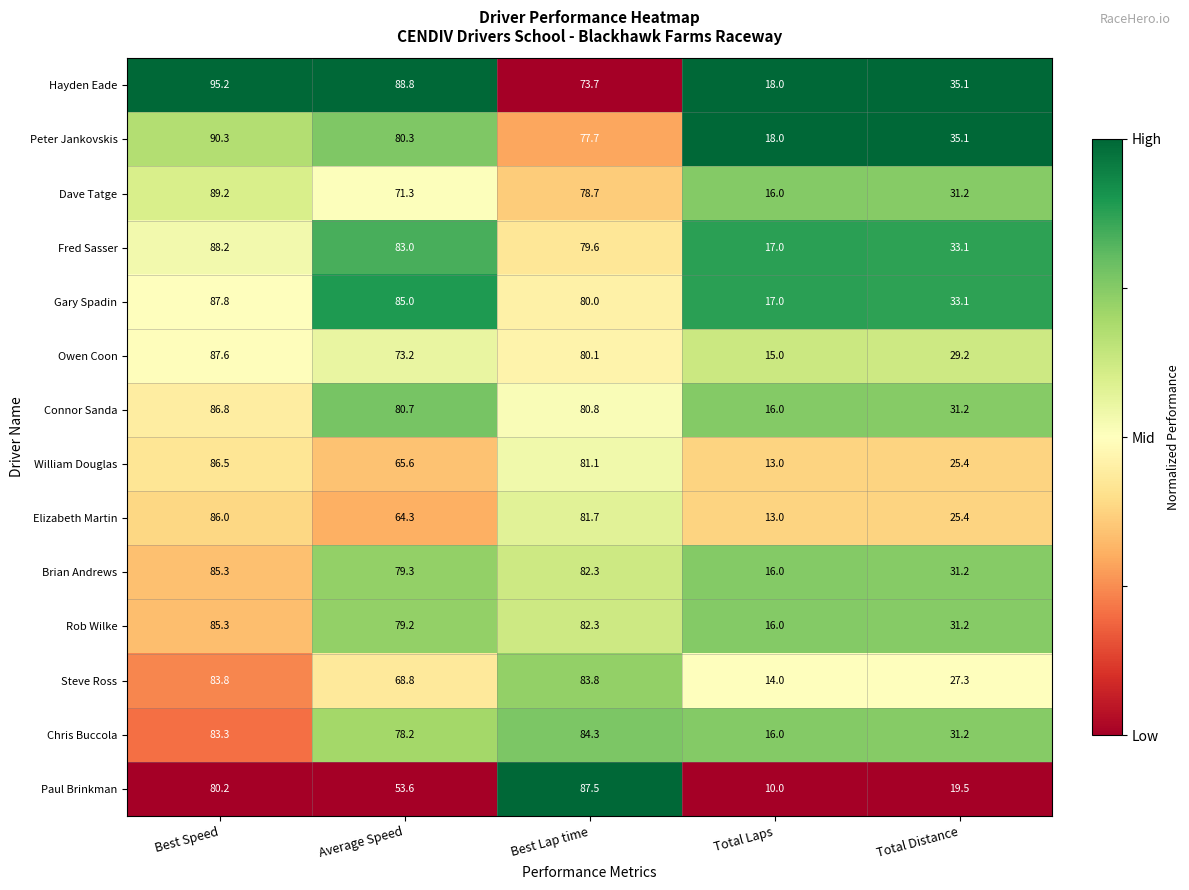

What is the highest value of the Gary Spadin series?

87.8